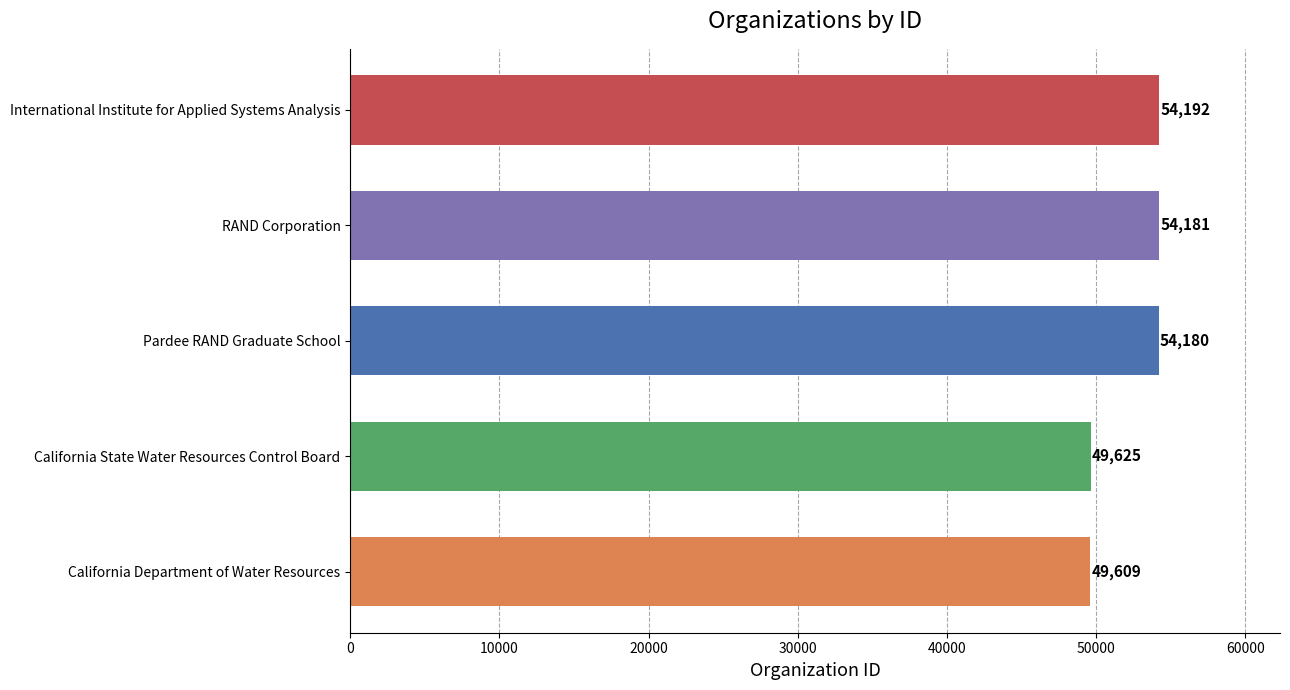

What is the label of the 4th bar from the bottom?

RAND Corporation